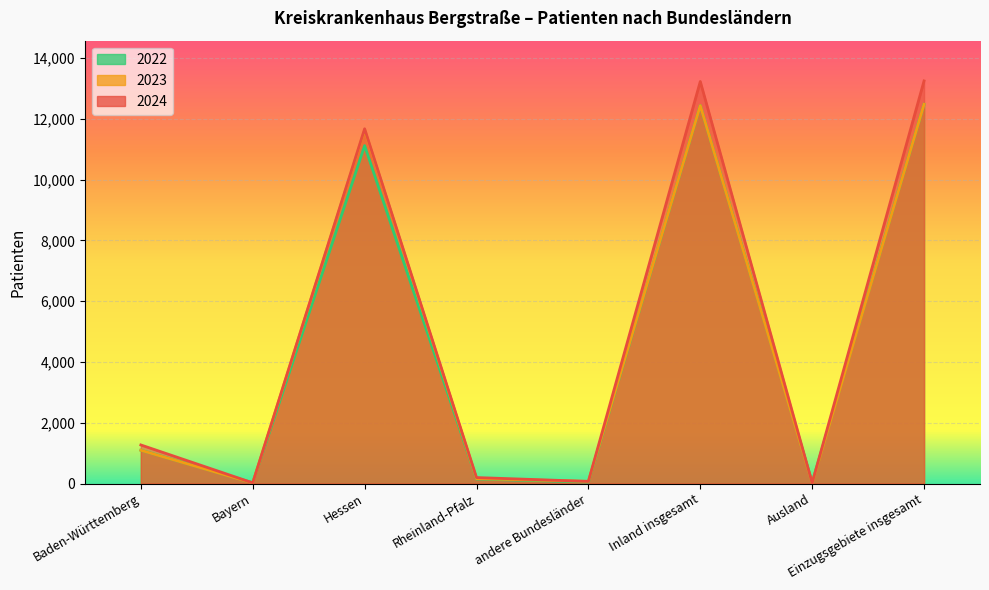

What is the difference between the 2022 values at Einzugsgebiete insgesamt and Baden-Württemberg?

11387.0